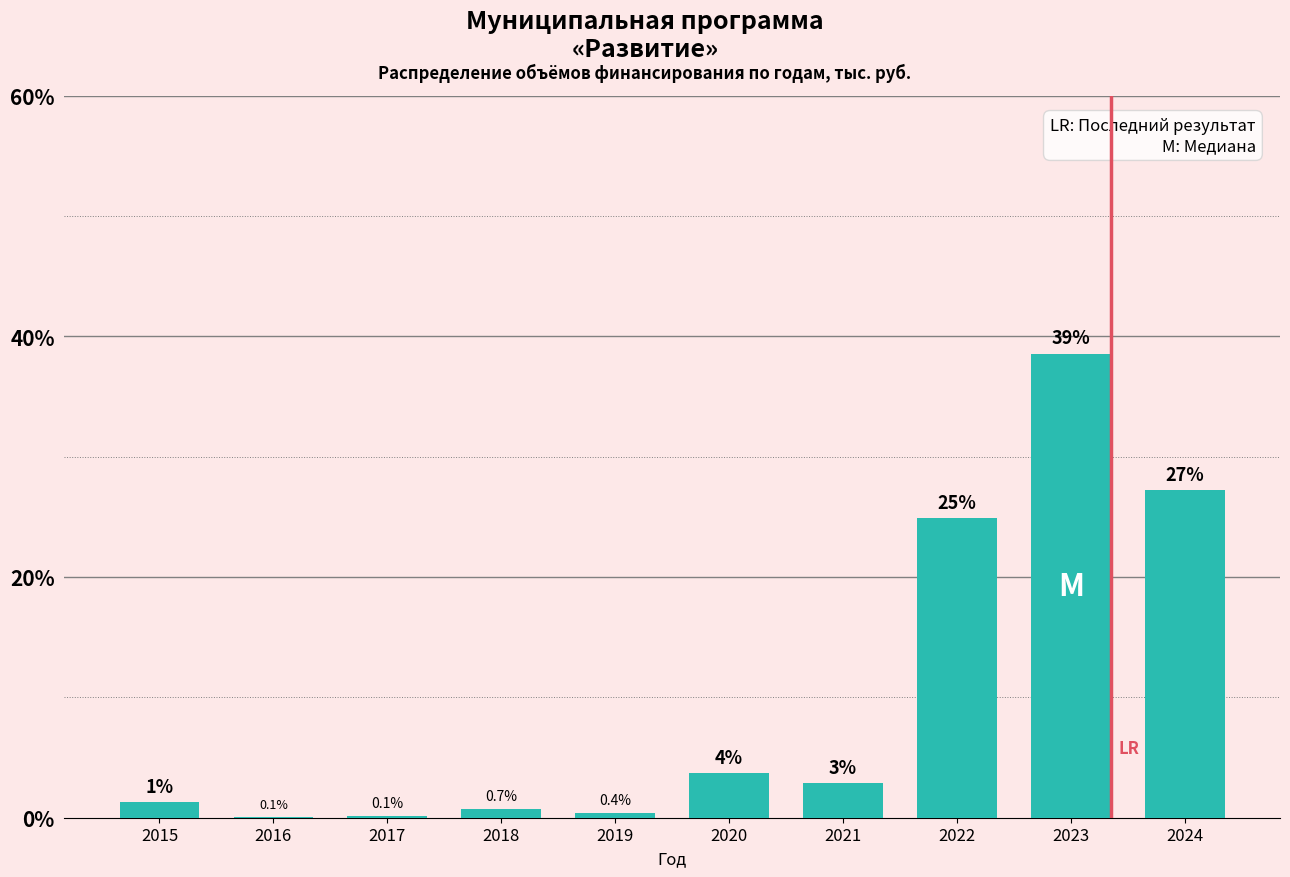

Where is the data nearest to the value 19?

2022